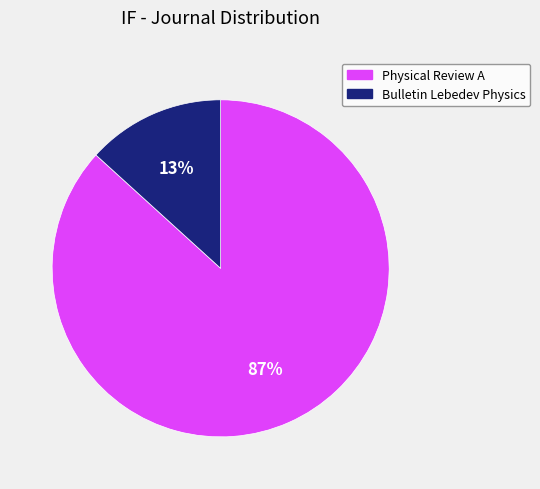

Does any single category account for the majority?

Yes